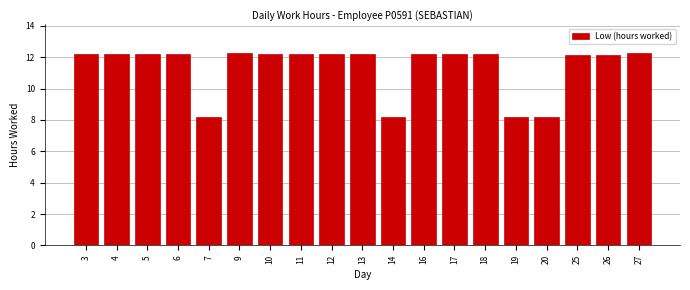

What is the value of the 12th bar from the left?

12.2